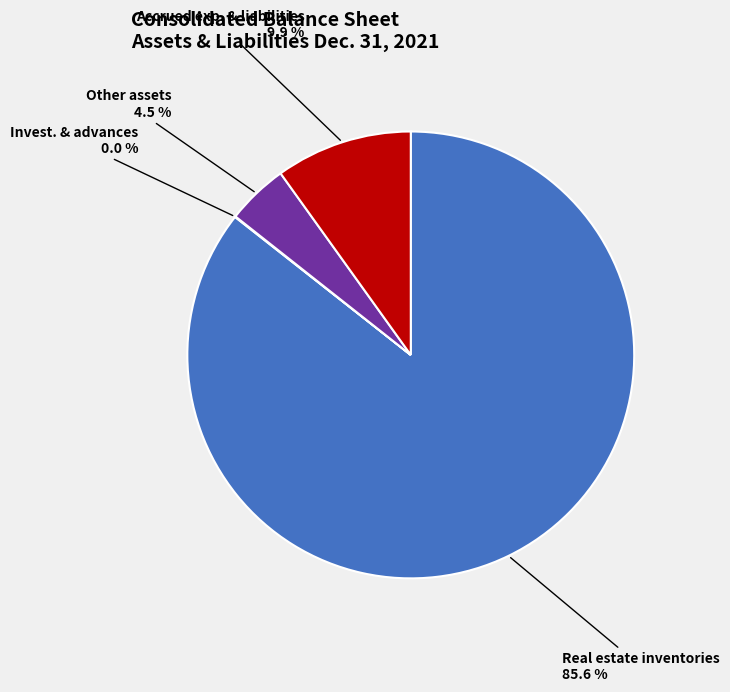

What is the majority slice?

Real estate inventories